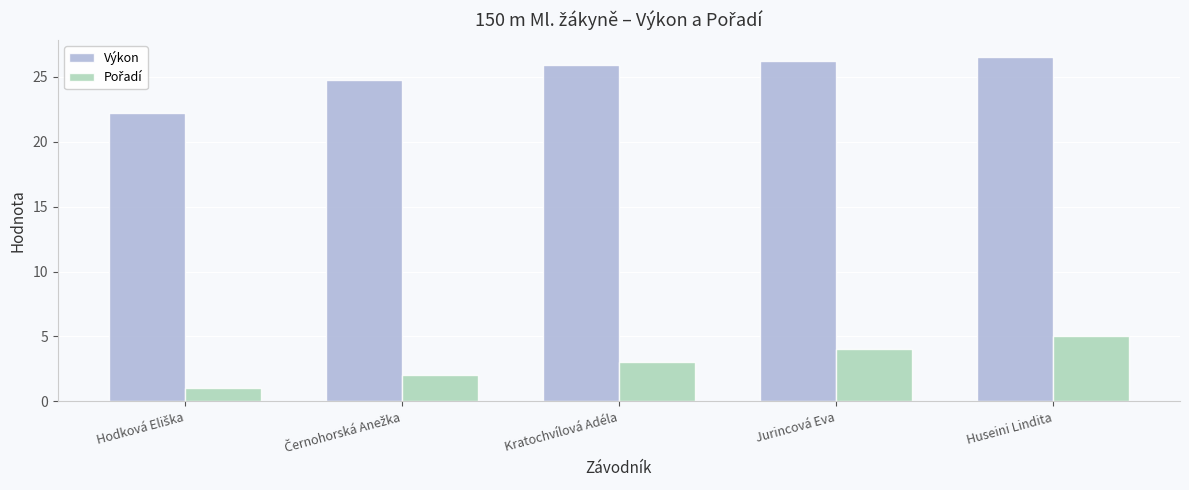

Which series has the largest total across all categories?

Výkon